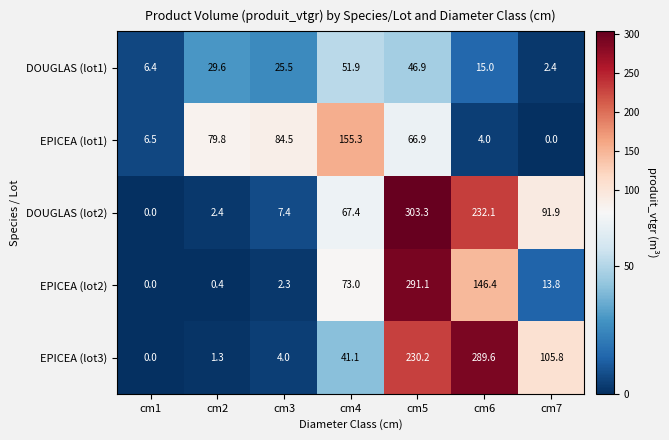

What is the total value across all series at cm1?

12.9